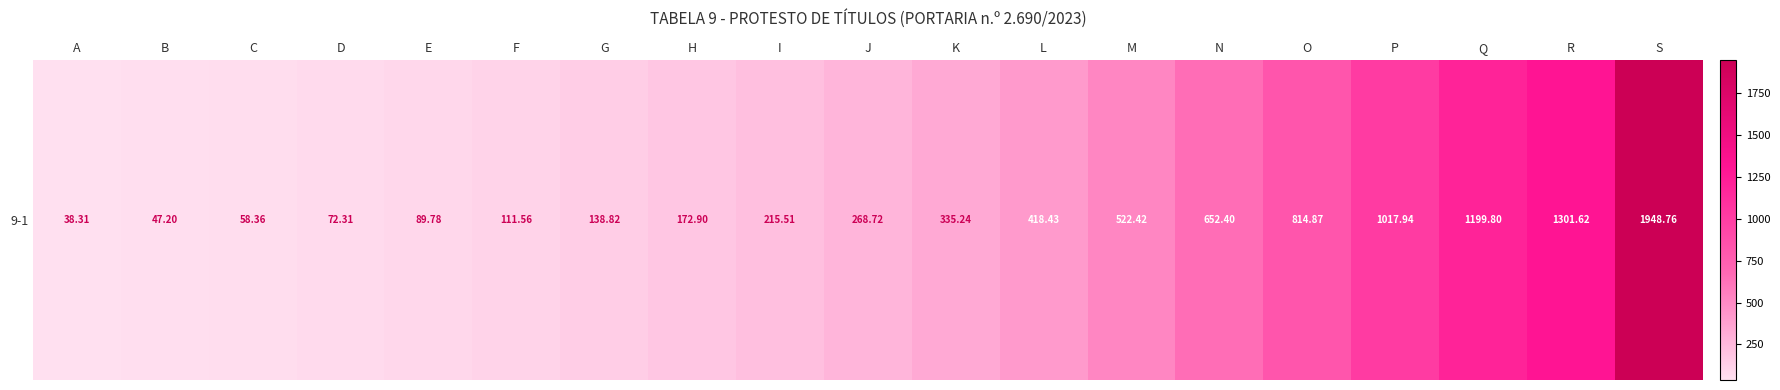

Which label corresponds to the largest value in the chart?

S